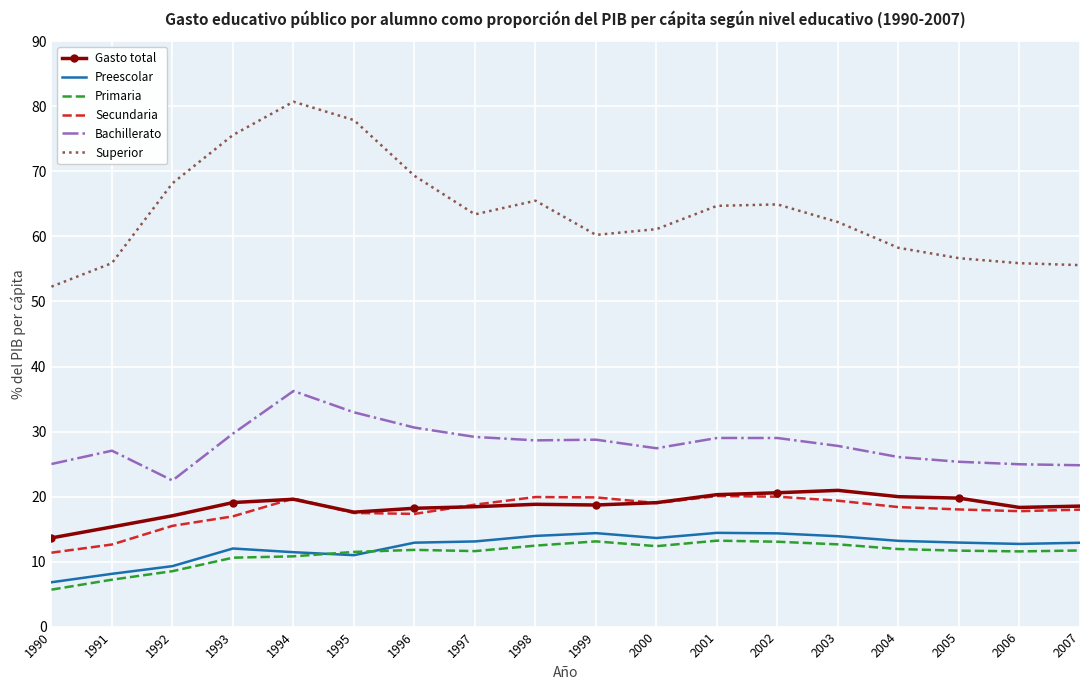

Is the value of Superior at 2000 greater than the value of Secundaria at 2005?

Yes